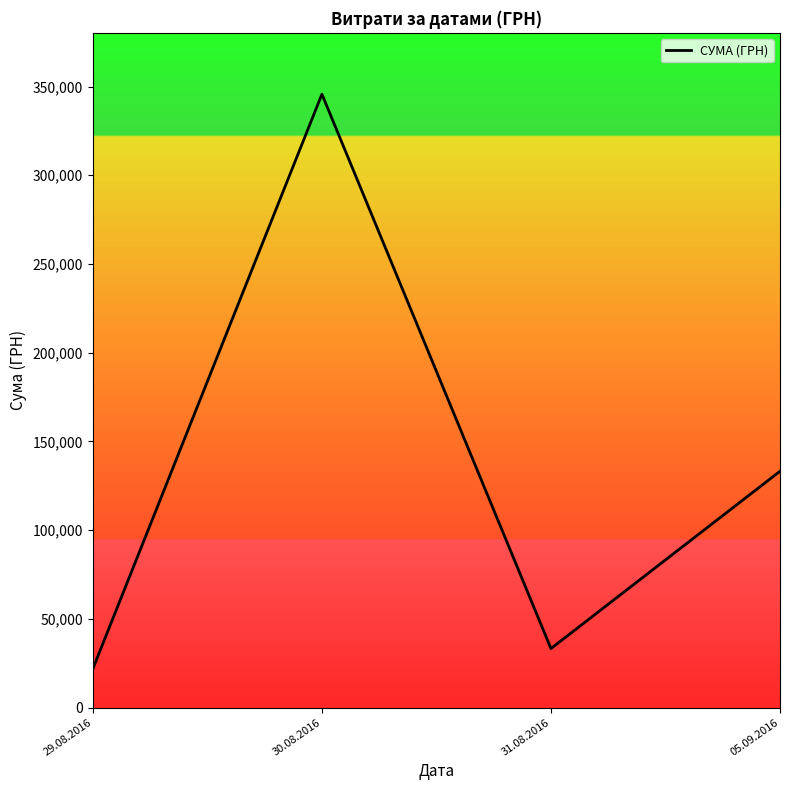

True or false: the data shows 57682.0 at 05.09.2016.

False